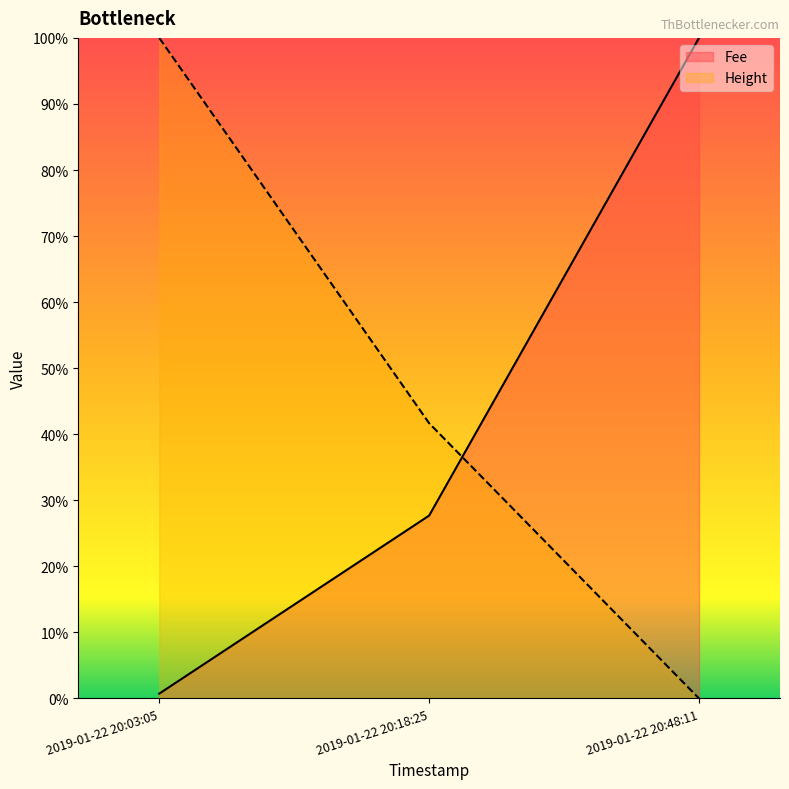

What is the difference between the highest and lowest values at 2019-01-22 20:03:05?

1.0